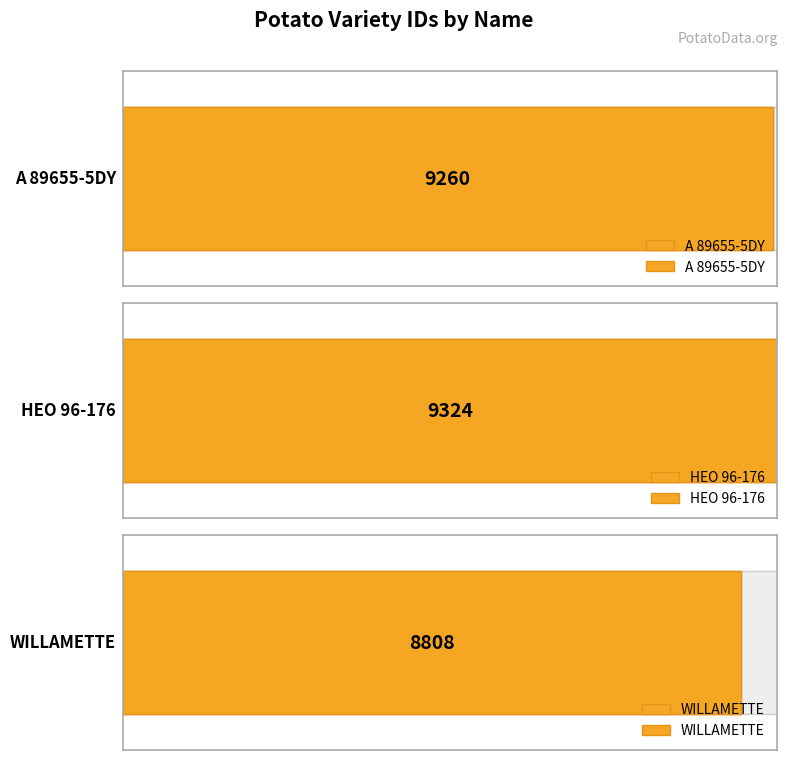

Read the value at WILLAMETTE, to the nearest 100.

8800